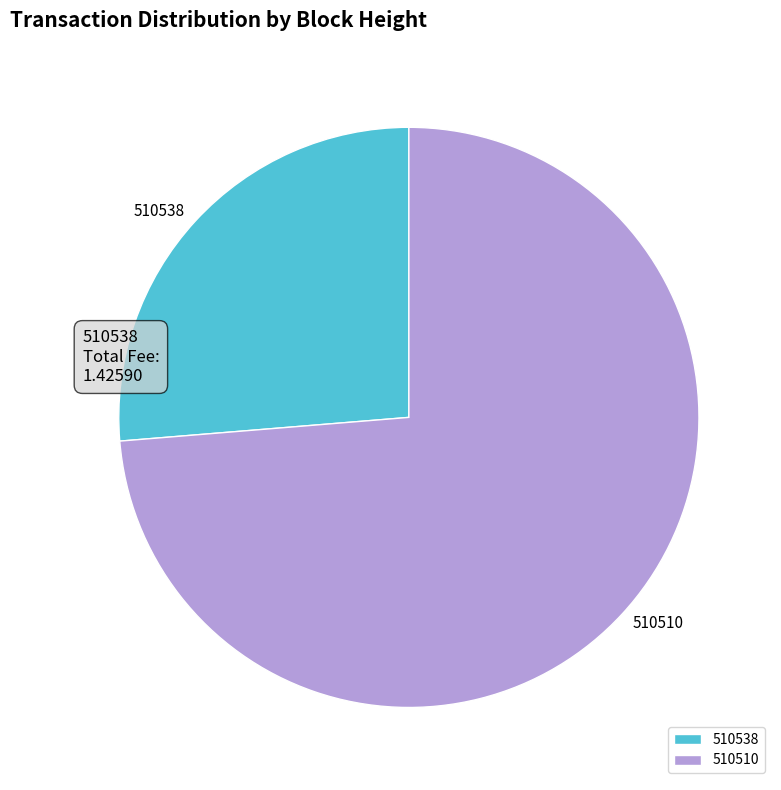

Is it true that 510538 is 26% of the pie?

True